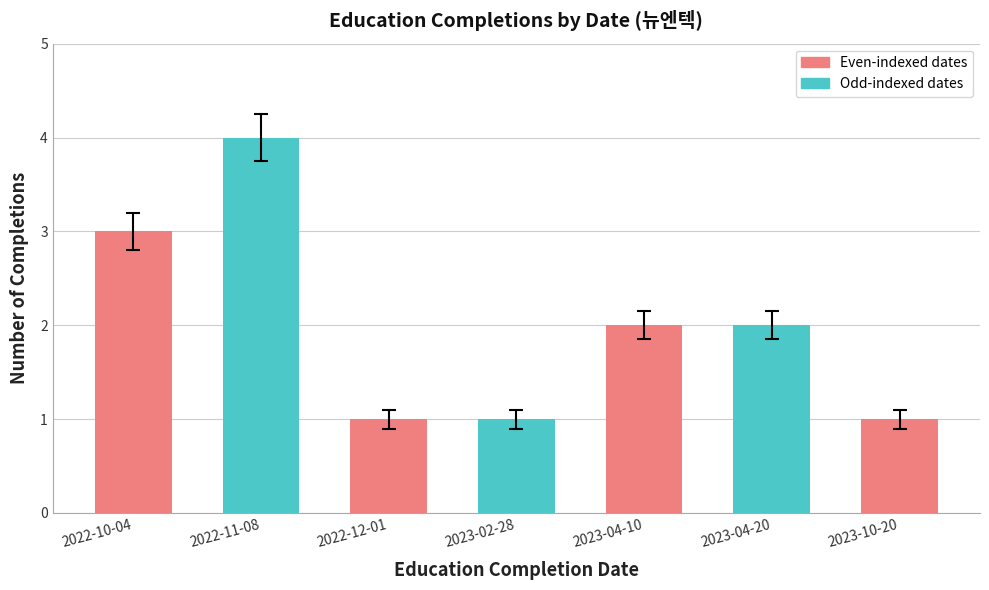

Does the chart contain any negative values?

No